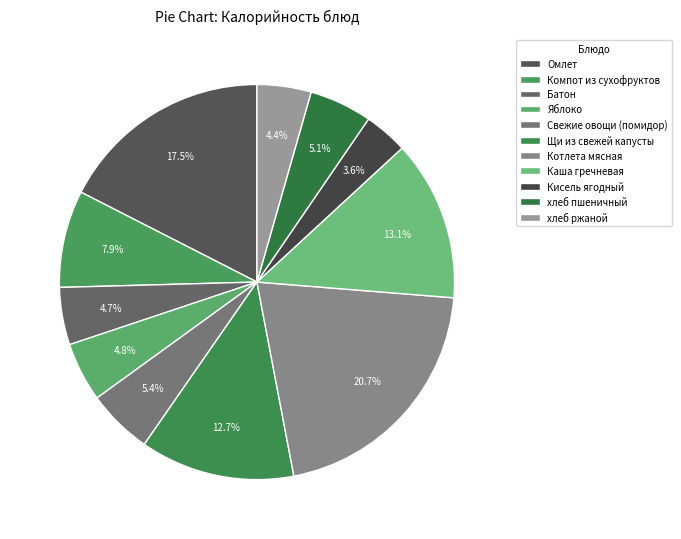

How many segments does this pie chart have?

11